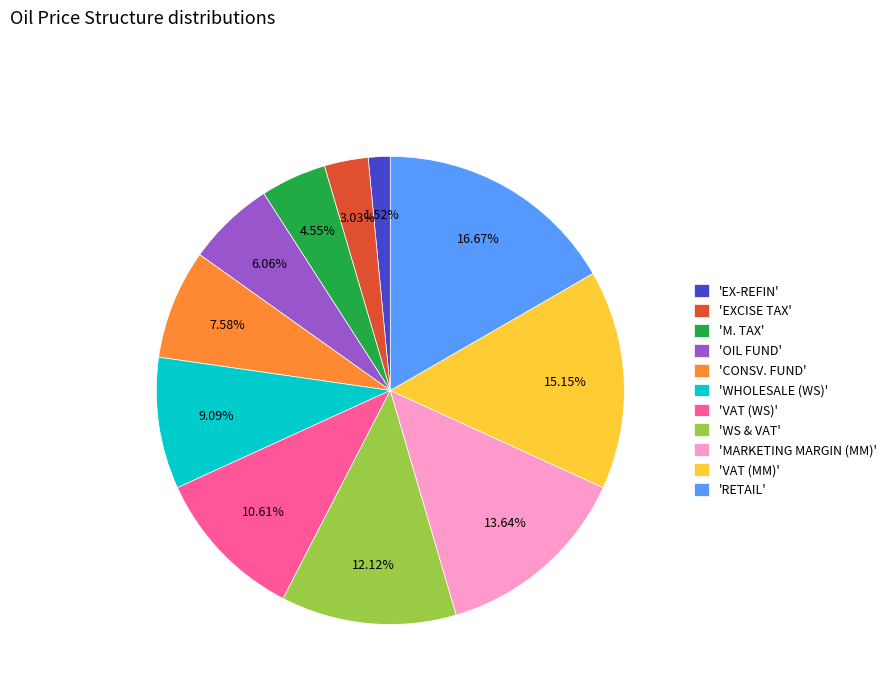

Which category has the biggest portion of the pie?

'RETAIL'